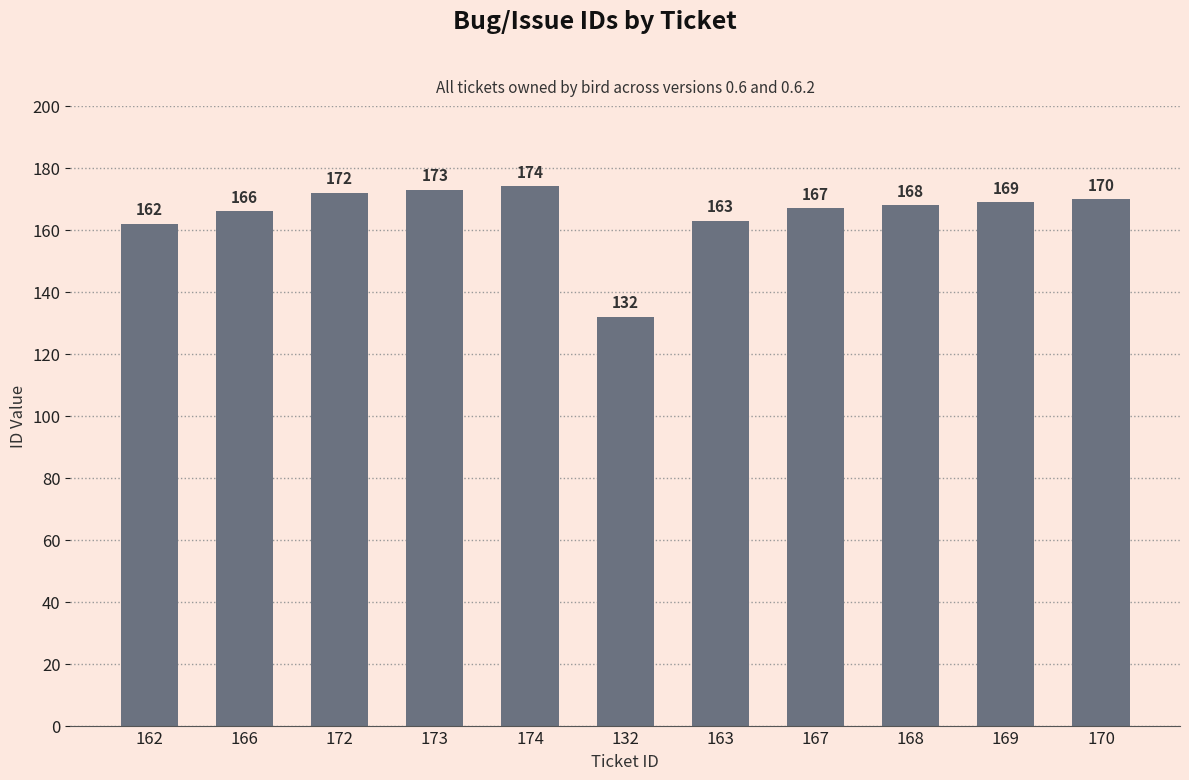

Which label corresponds to the largest value in the chart?

174